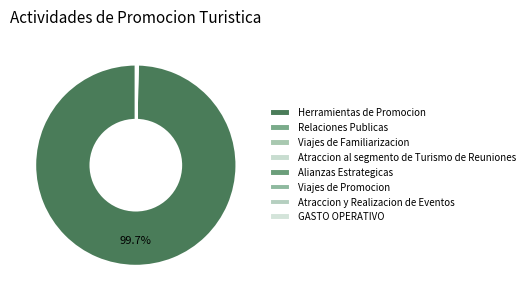

Combined, do Herramientas de Promocion and GASTO OPERATIVO account for over 50%?

Yes